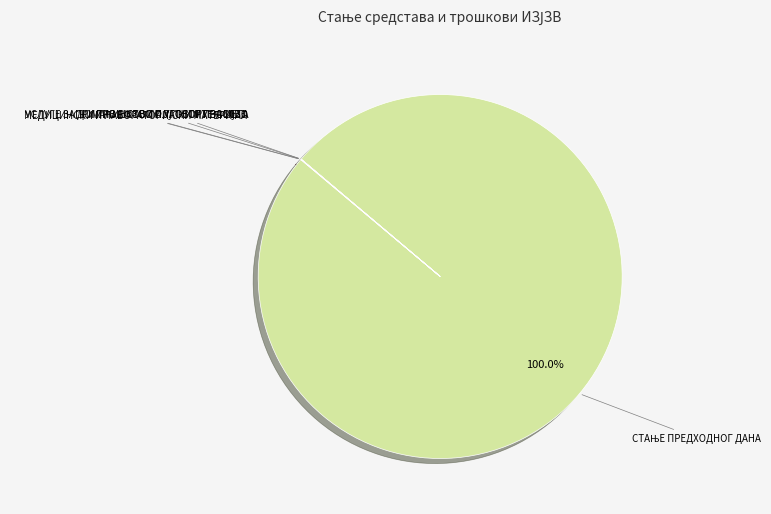

Is there a majority slice in this chart?

Yes